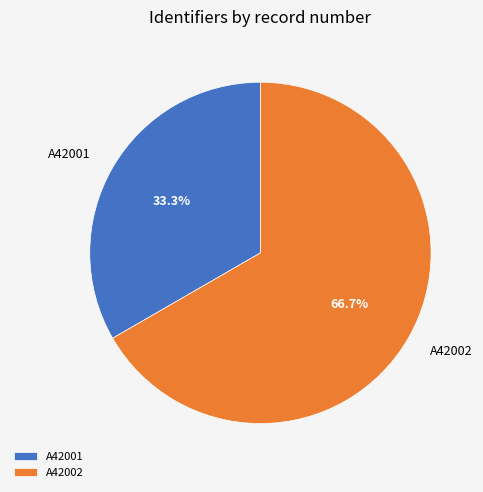

Approximately how many times larger is the value at A42001 compared to A42002?

0.5